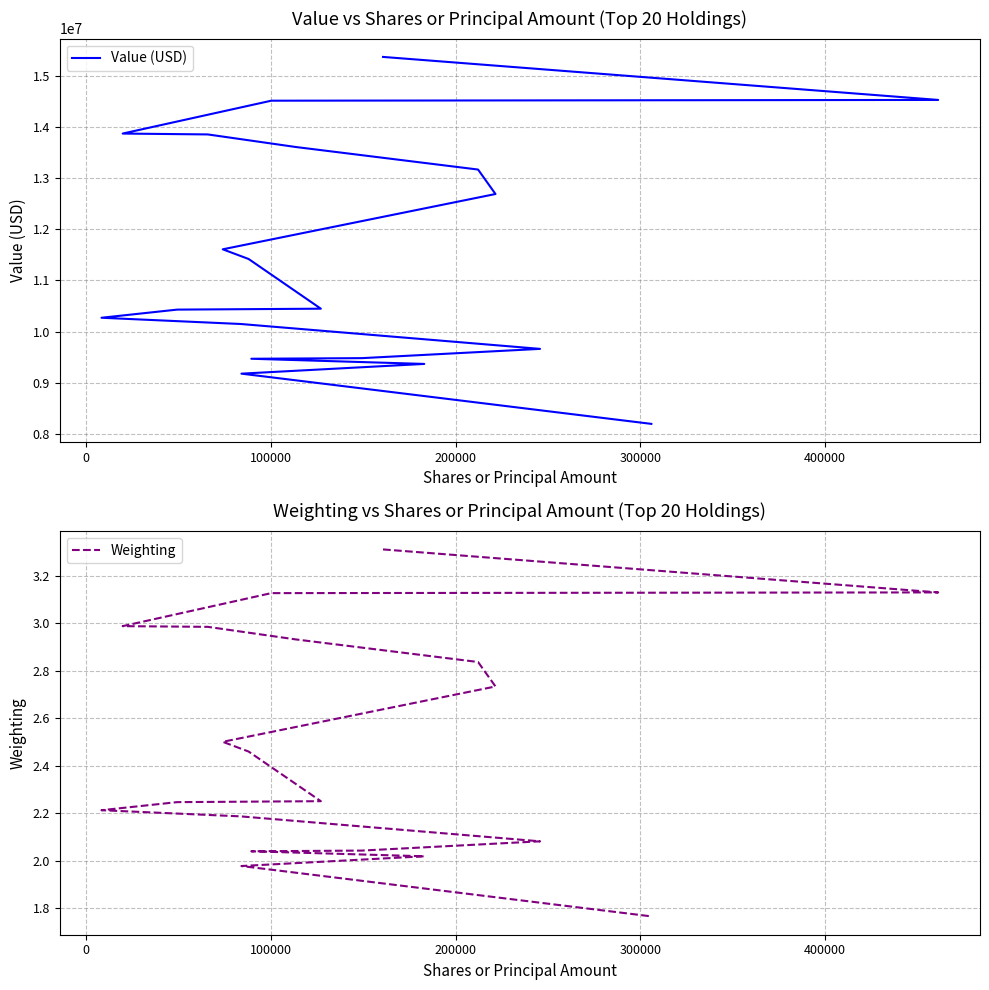

List the series in order of their overall mean, highest first.

Value (USD), Weighting